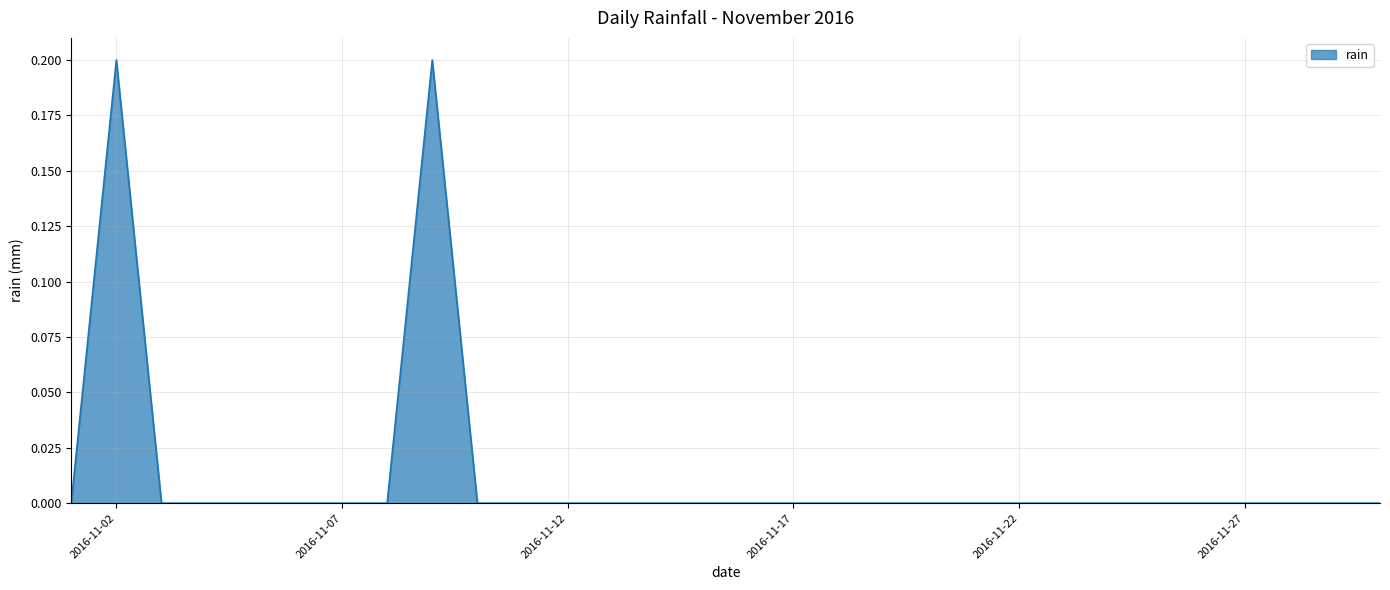

How many values are between 0 and 1?

30